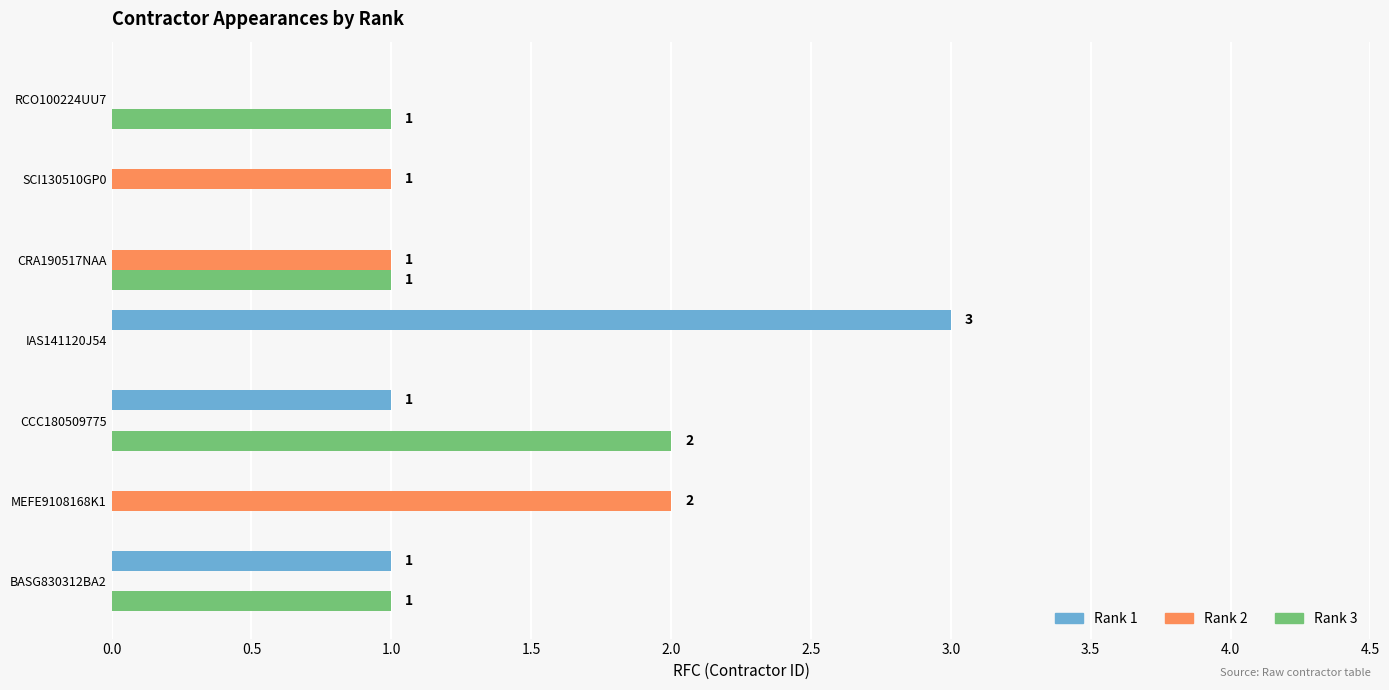

What is the greatest value displayed?

3